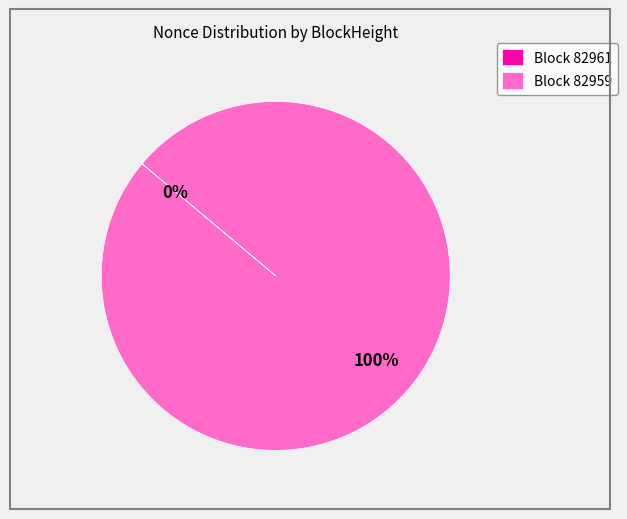

To the nearest percent, what is the difference between the 82959 and 82961 slice percentages?

100%